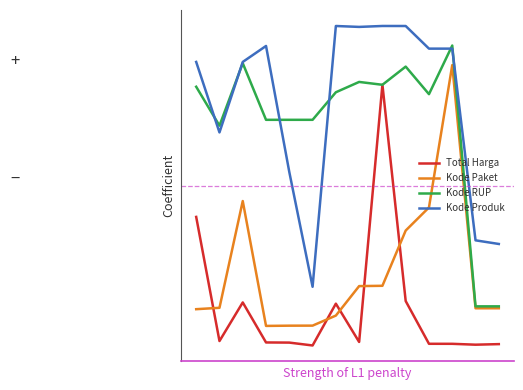

True or false: Kode Produk and Total Harga cross at least once.

False